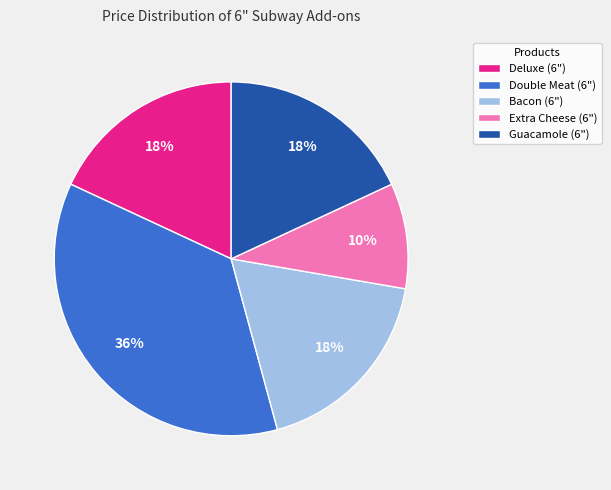

Which slice is the largest?

Double Meat (6")